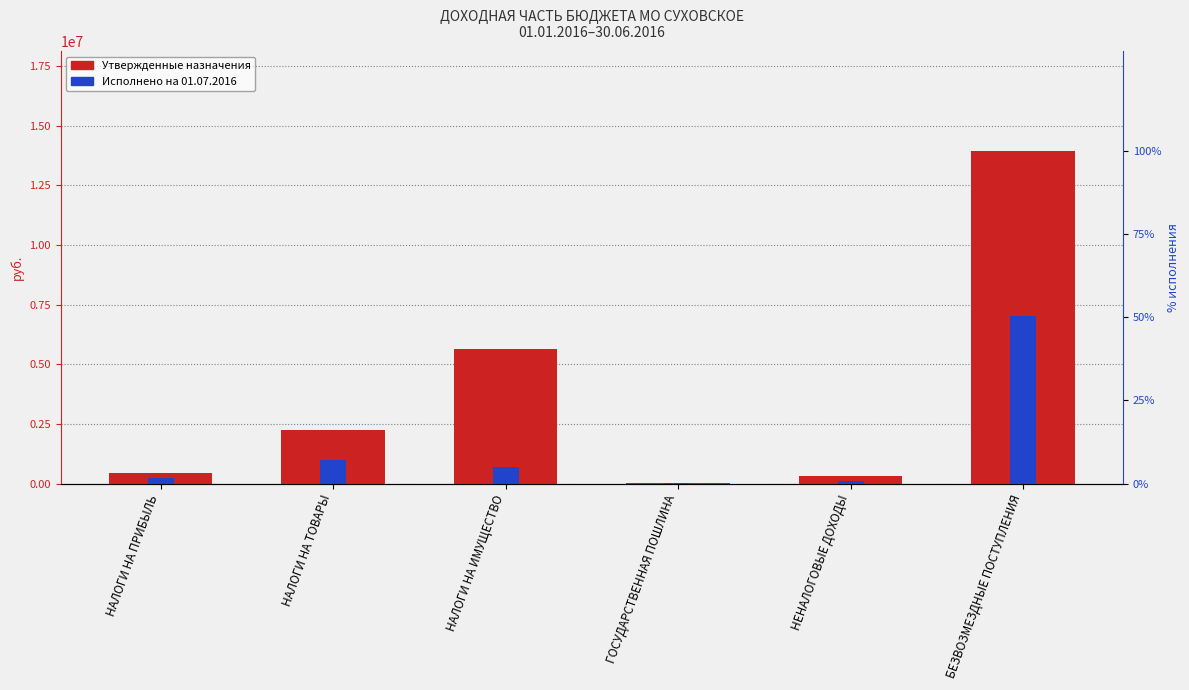

How many groups of bars are there?

6